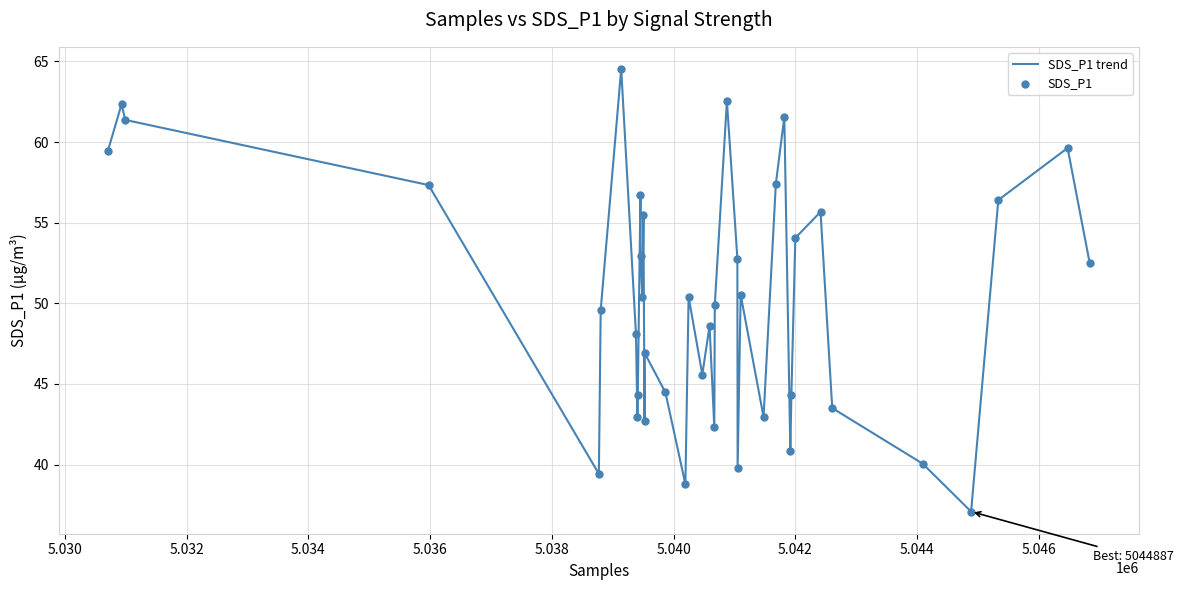

What is the maximum value shown in the chart?

64.5